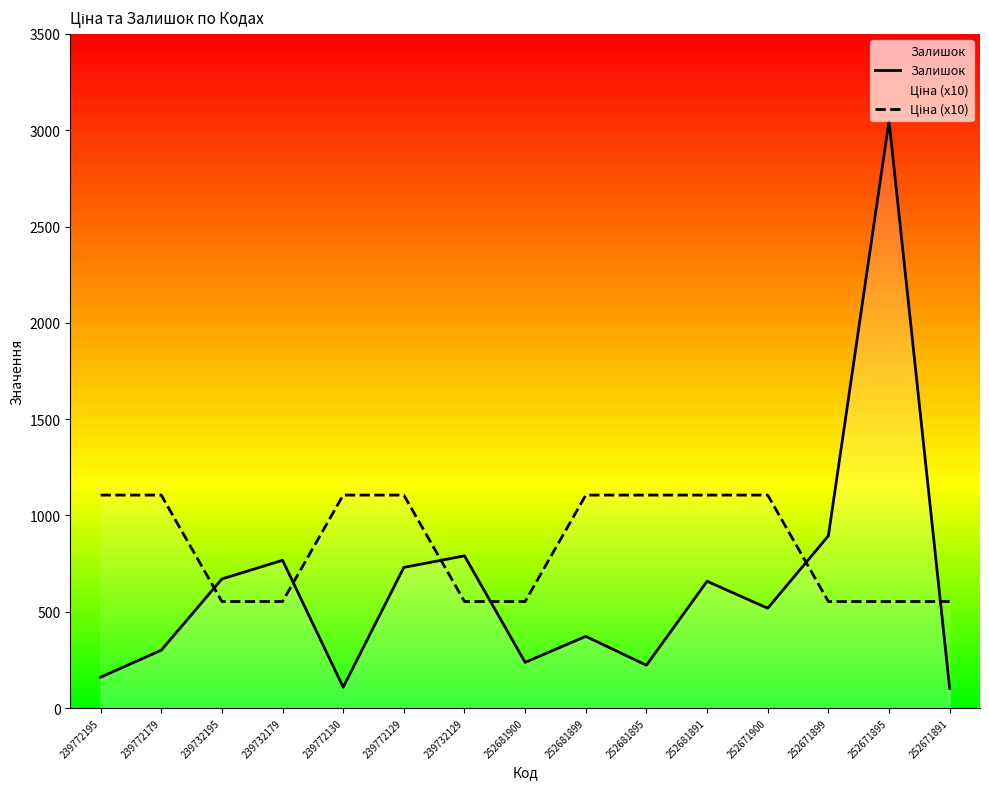

What is the label of the 13th point from the right?

239732195